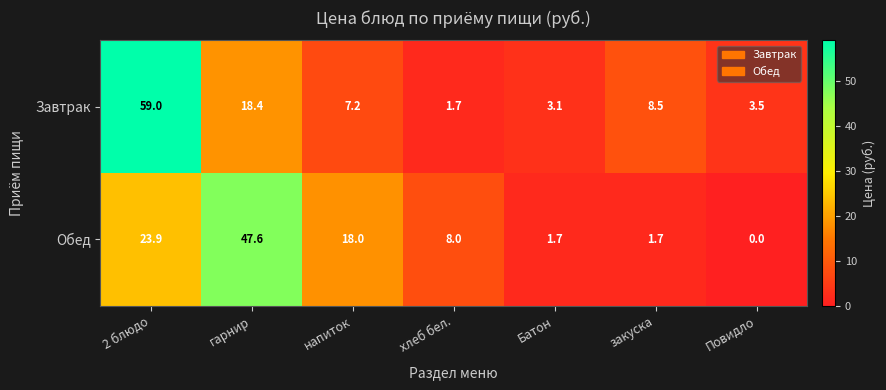

What is the difference between the highest and lowest values at гарнир?

29.2